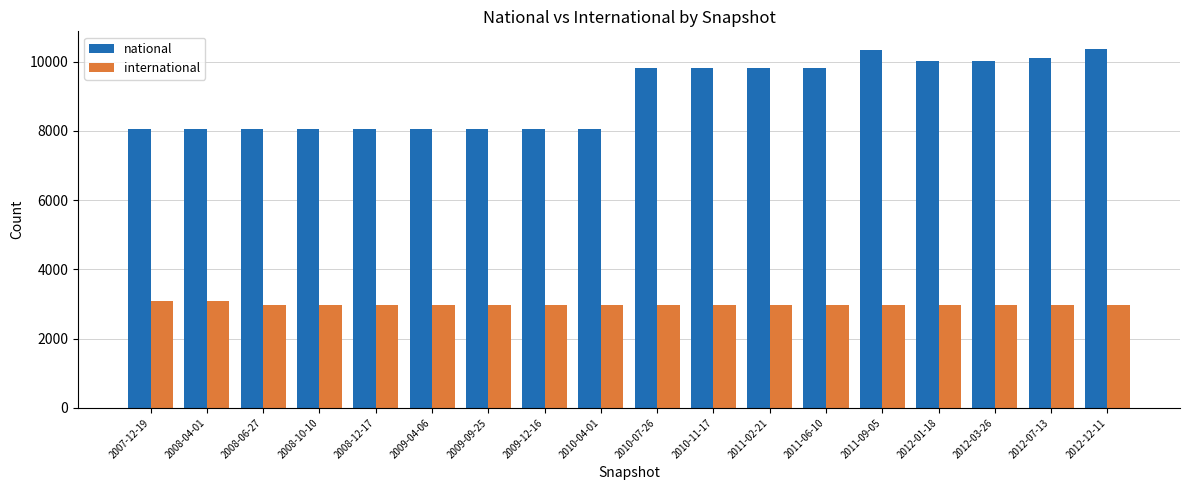

How many groups of bars are there?

18